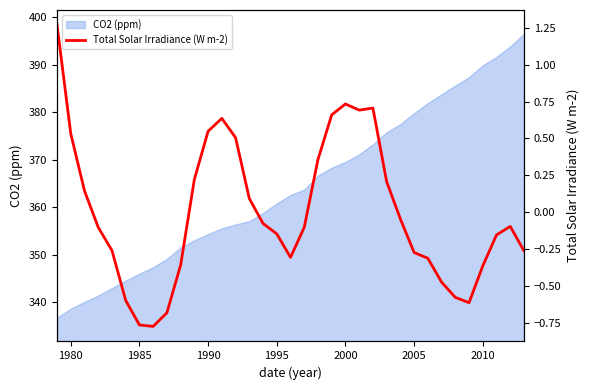

How many data points does each series have?

35